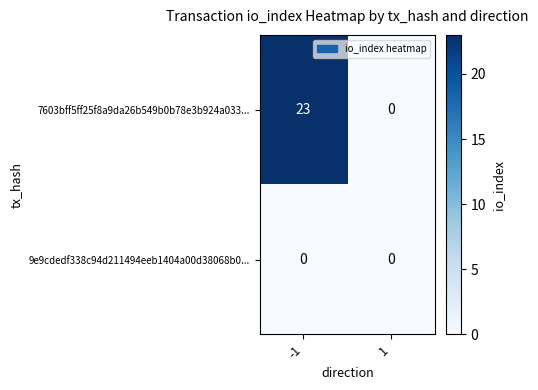

What is the maximum value for 7603bff5ff25f8a9da26b549b0b78e3b924a033...?

23